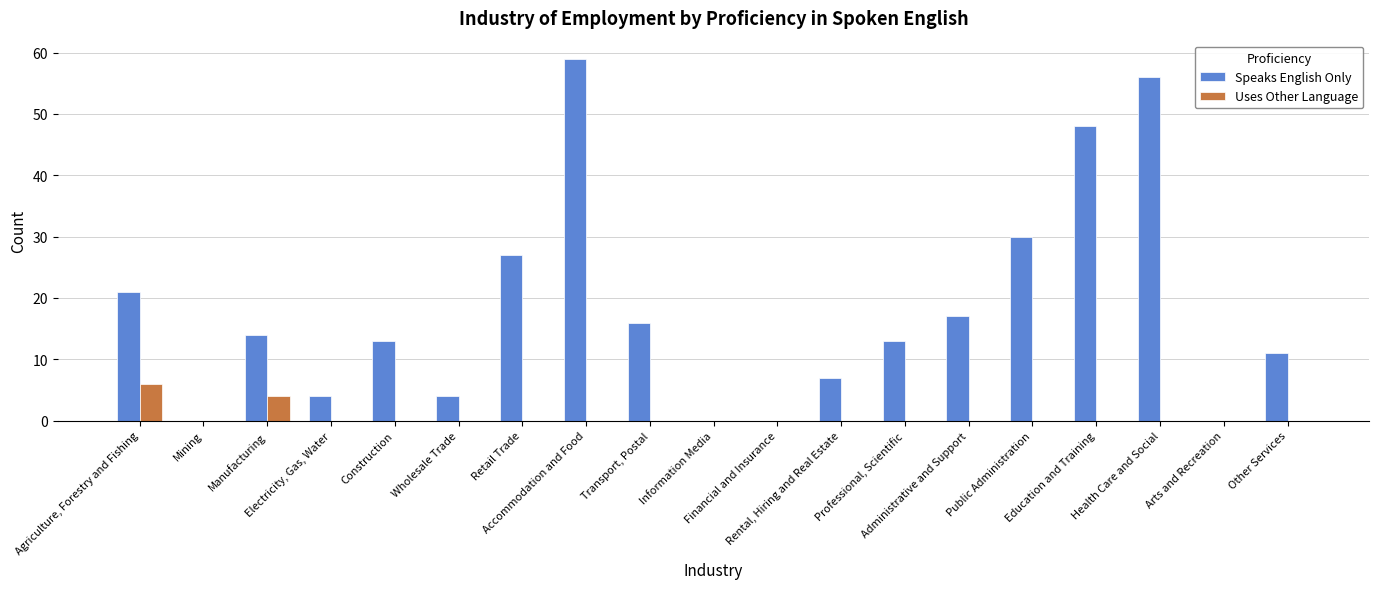

What is the sum of all Speaks English Only values?

340